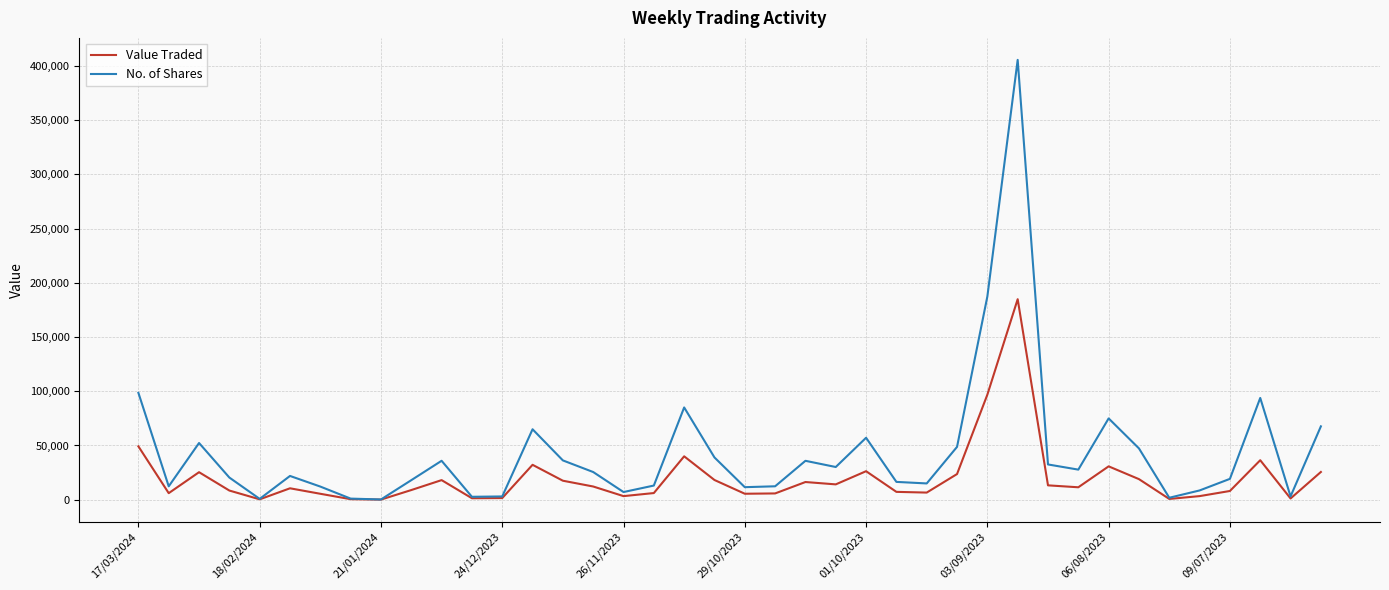

What is the difference between the maximum and minimum values in the No. of Shares series?

405381